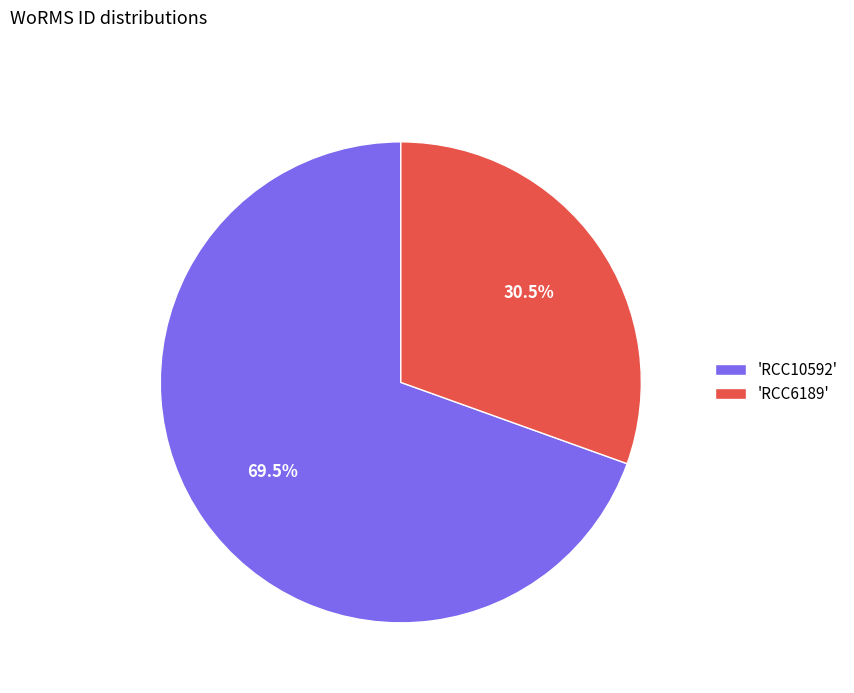

Count the number of slices in the pie.

2